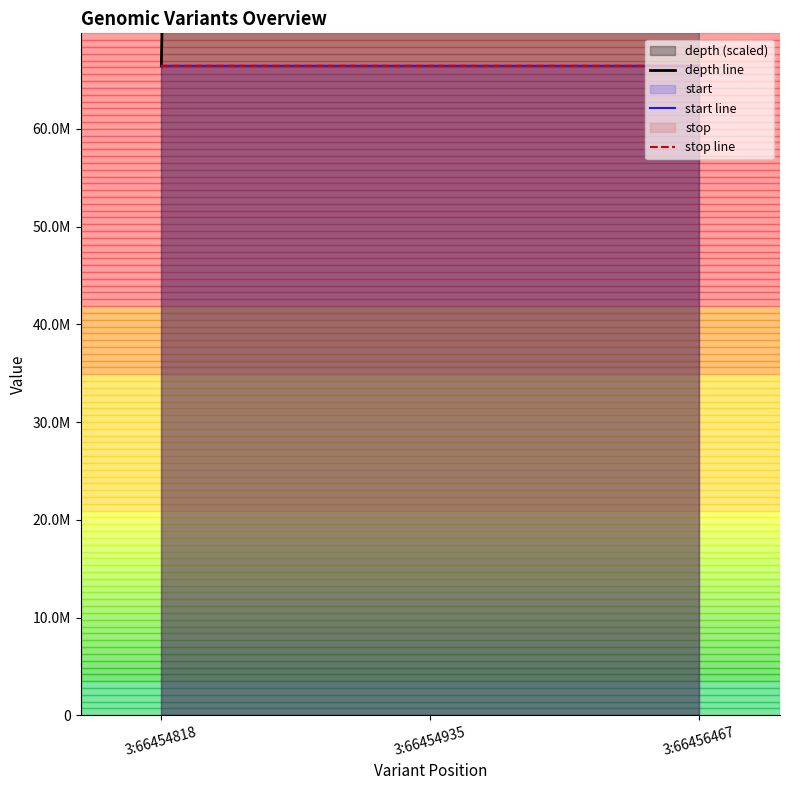

Reading left to right, what are all the values shown in this chart?

depth line: 66454818	1594915632	465183726
start line: 66454818	66454935	66456467
stop line: 66454819	66454936	66456468